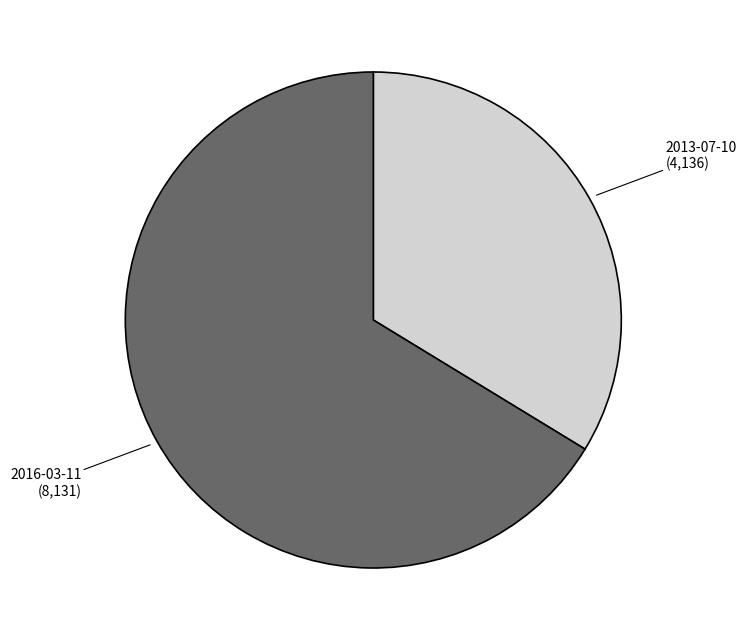

The 2013-07-10 slice represents 22% of the pie. True or false?

False